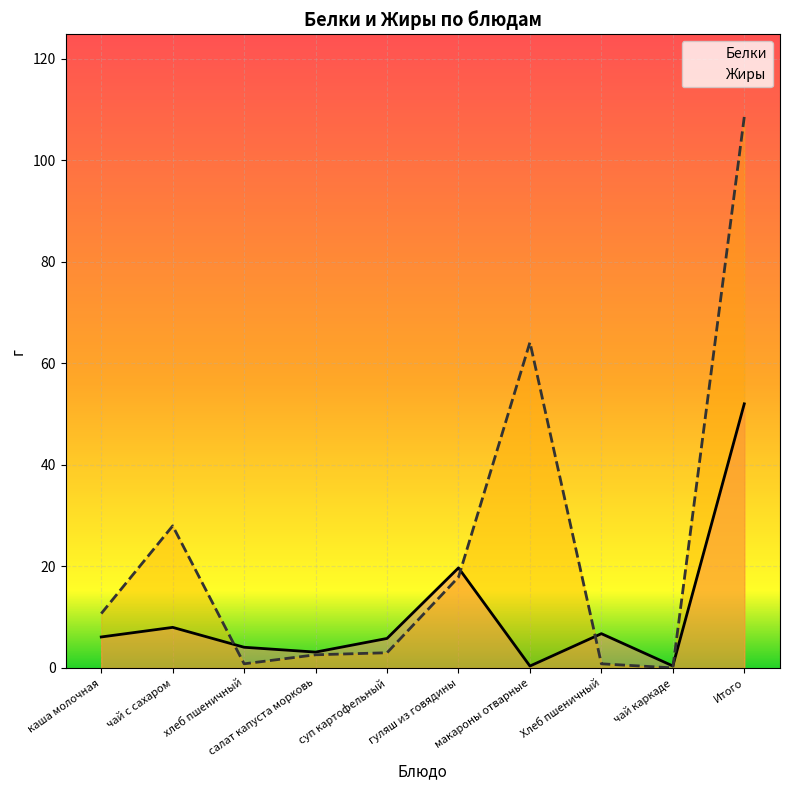

What is the difference between the Белки values at салат капуста морковь and чай с сахаром?

4.9